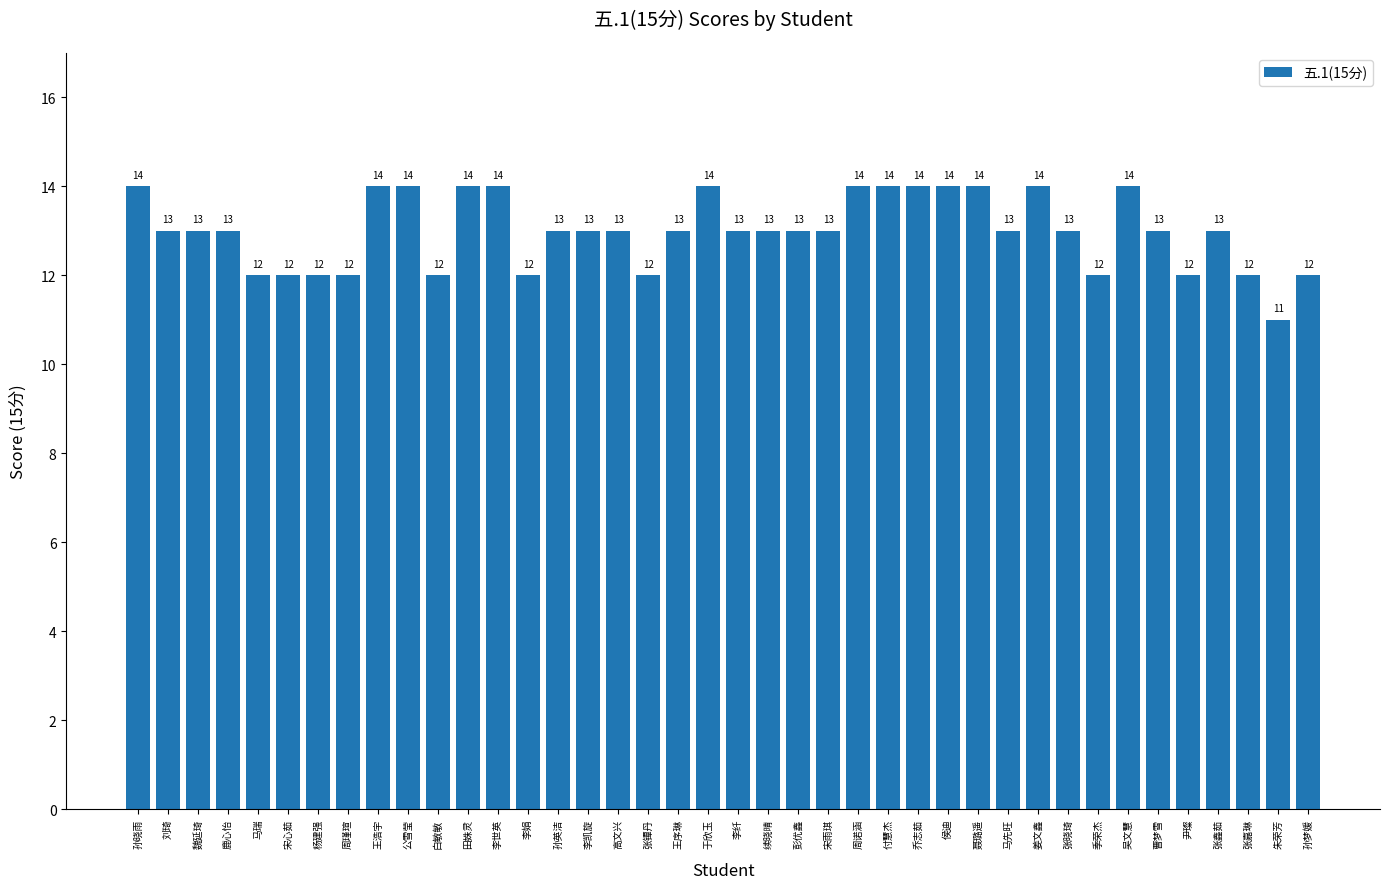

Where does the data first go above 13?

孙晓雨